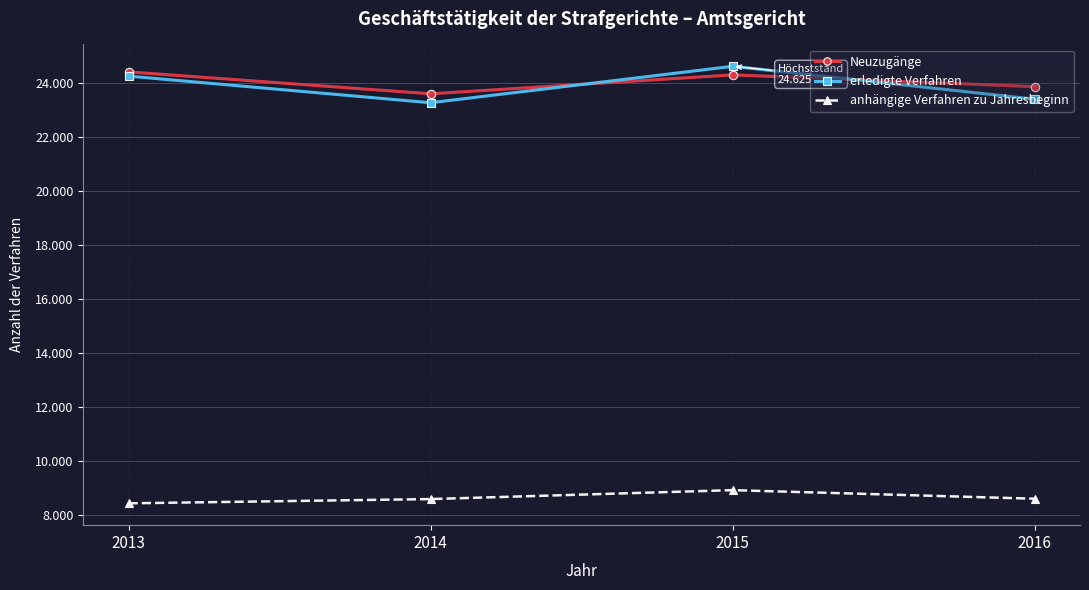

True or false: erledigte Verfahren has more than 2 interior local peaks.

False